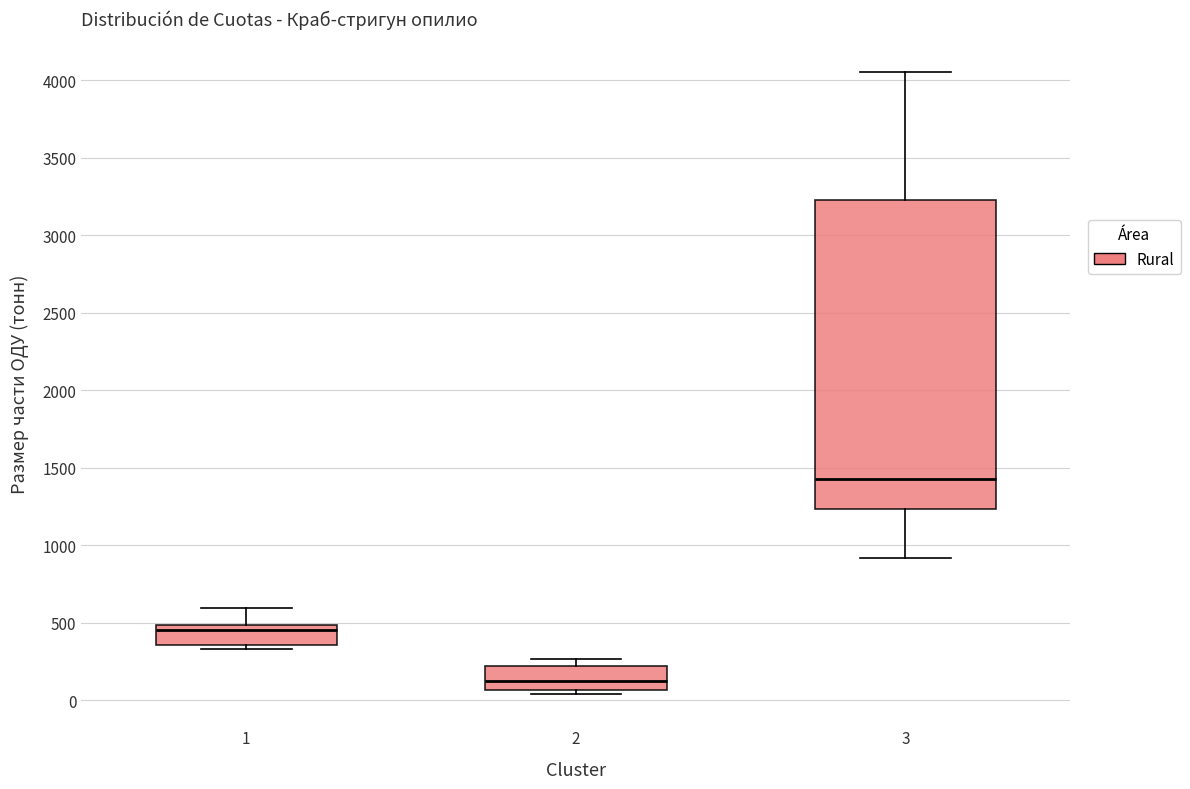

Reading left to right, transcribe this box plot: for each box, give where its median line is, the range the box spans, and where its two whiskers end, as read against the y-axis. The values are not printed on the chart, so give them approximately, as read against the axis.

1: median 450, box 350 to 500, whiskers 350 (just below the box's lower edge) to 600
2: median 150, box 50 to 200, whiskers 50 (just below the box's lower edge) to 250
3: median 1450, box 1250 to 3250, whiskers 900 to 4050